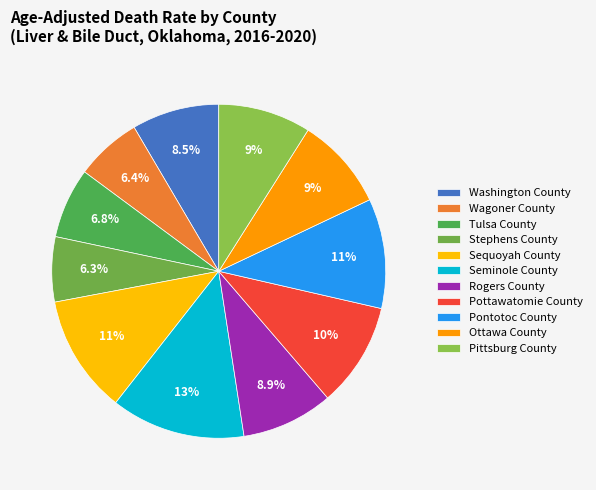

Which slice is the smallest?

Stephens County